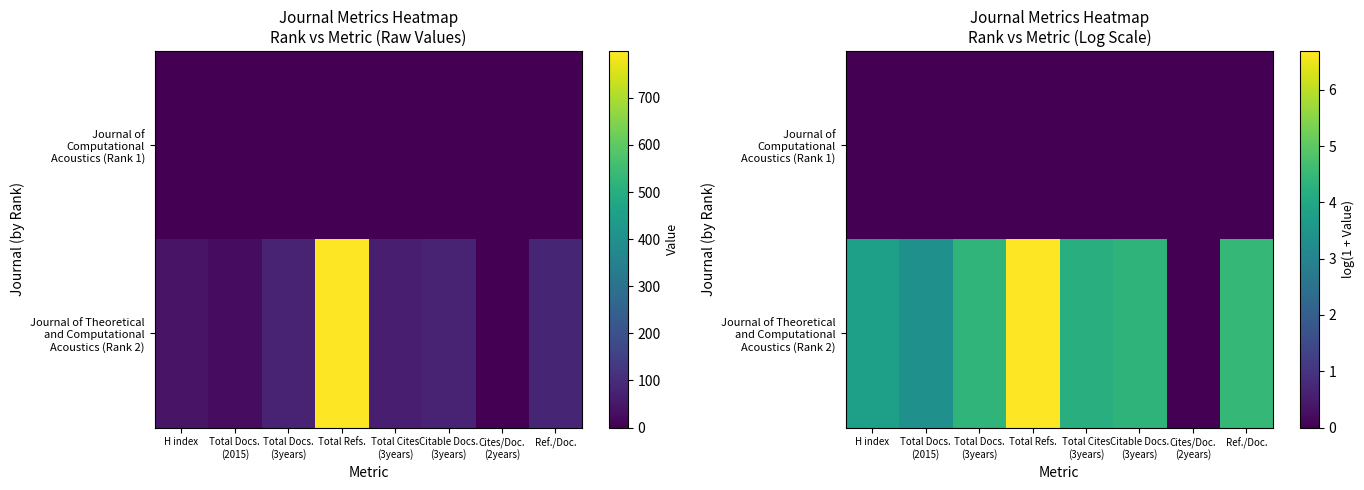

Which series has the widest spread of values?

Journal of Theoretical and Computational Acoustics (Rank 2)